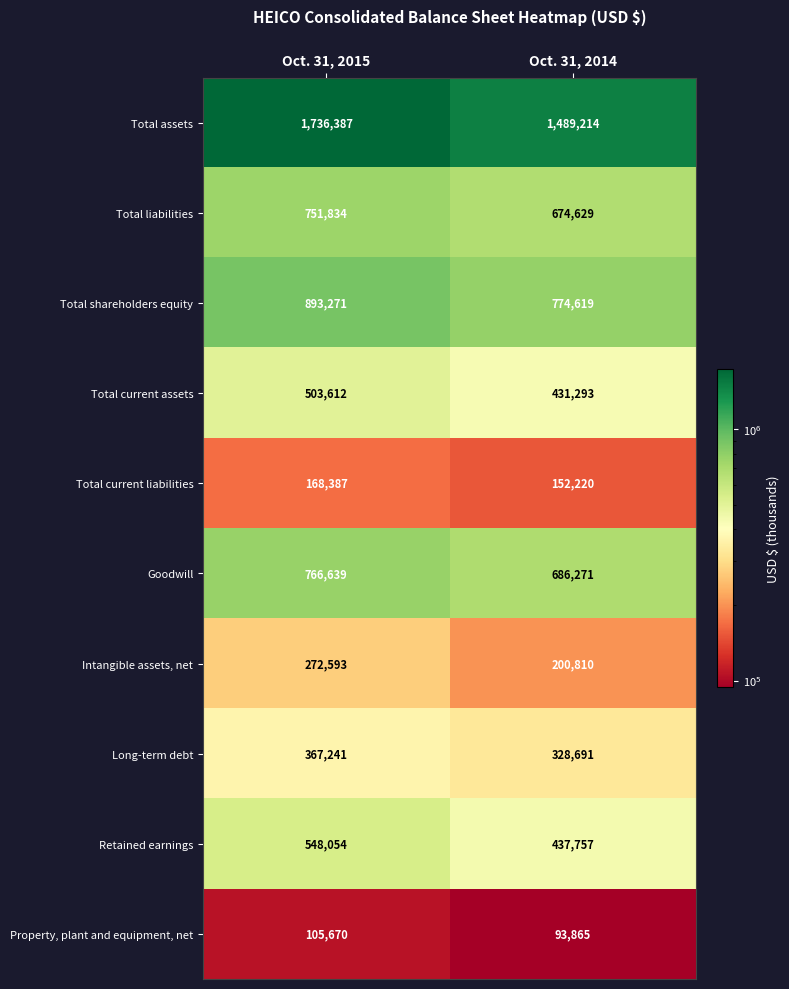

How many categories are shown in the chart?

2